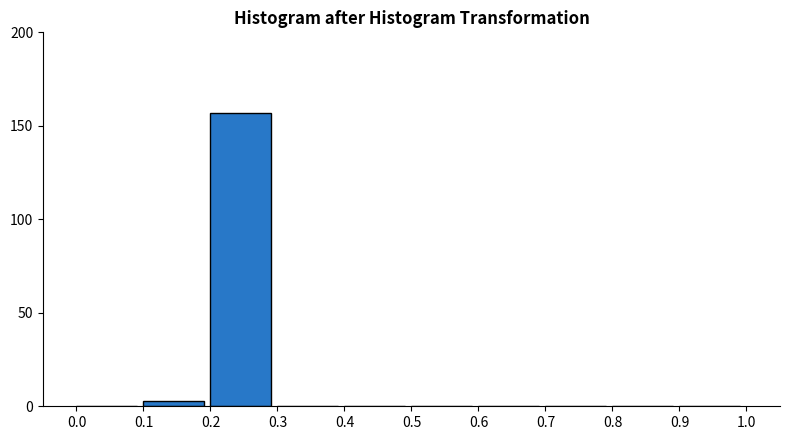

Over which range of the x-axis is the bar tallest?

0.2 to 0.3